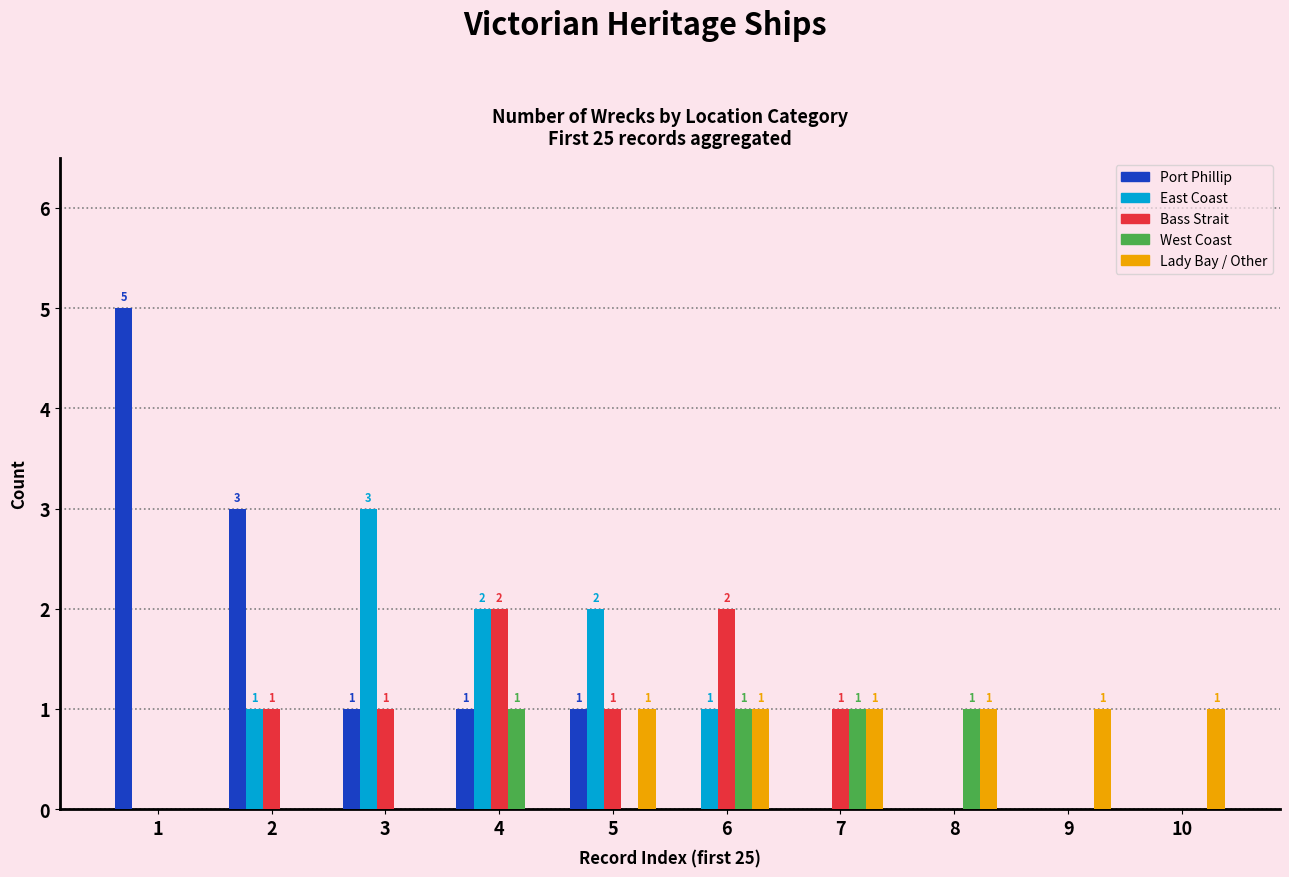

Reading right to left, list all the values displayed in this chart.

Port Phillip: 10=0	9=0	8=0	7=0	6=0	5=1	4=1	3=1	2=3	1=5
East Coast: 10=0	9=0	8=0	7=0	6=1	5=2	4=2	3=3	2=1	1=0
Bass Strait: 10=0	9=0	8=0	7=1	6=2	5=1	4=2	3=1	2=1	1=0
West Coast: 10=0	9=0	8=1	7=1	6=1	5=0	4=1	3=0	2=0	1=0
Lady Bay / Other: 10=1	9=1	8=1	7=1	6=1	5=1	4=0	3=0	2=0	1=0